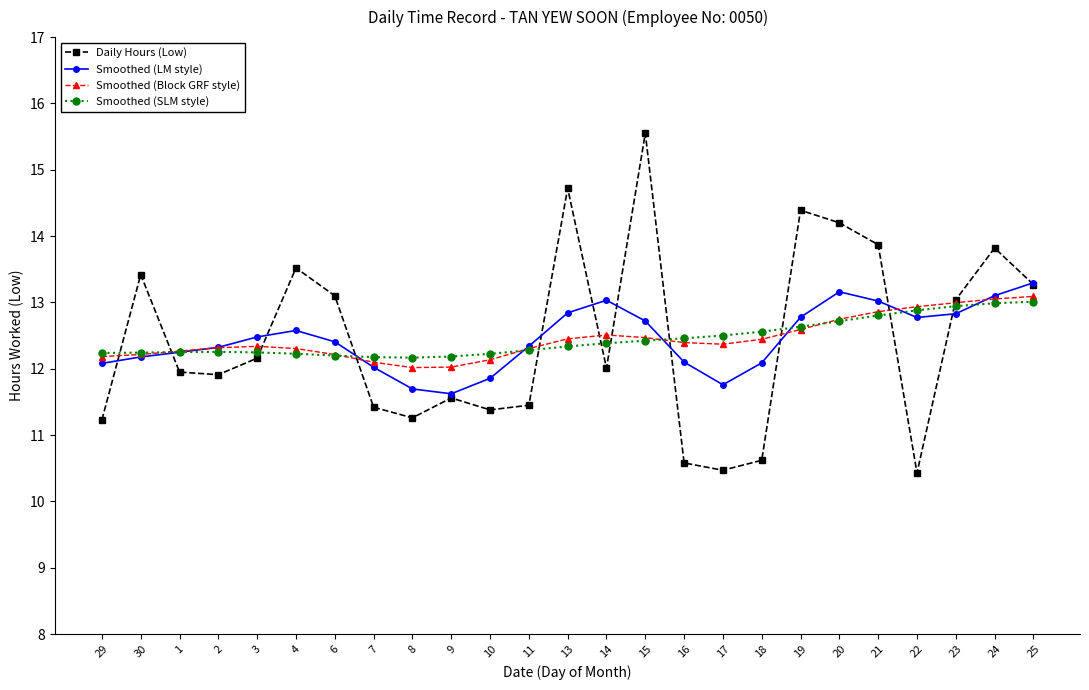

What is the total value across all series at 22?

49.0